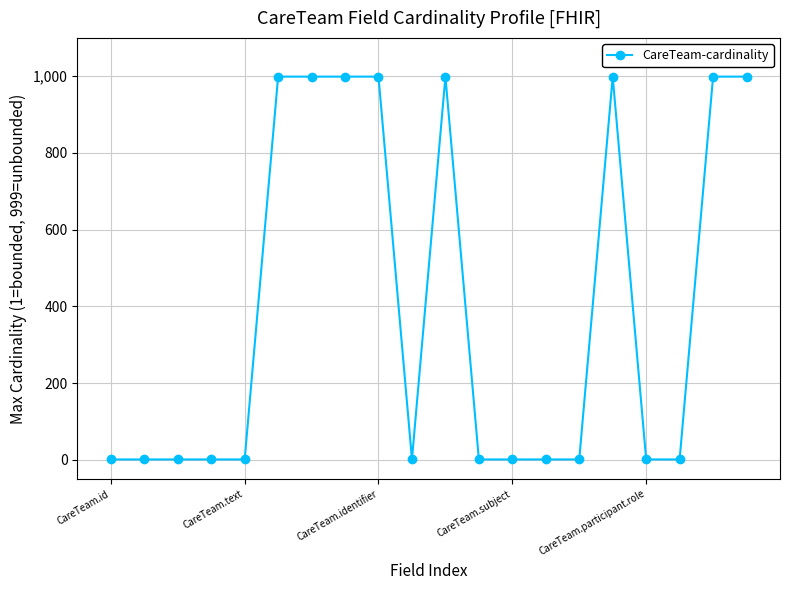

True or false: the data has more than 0 interior local peaks.

True